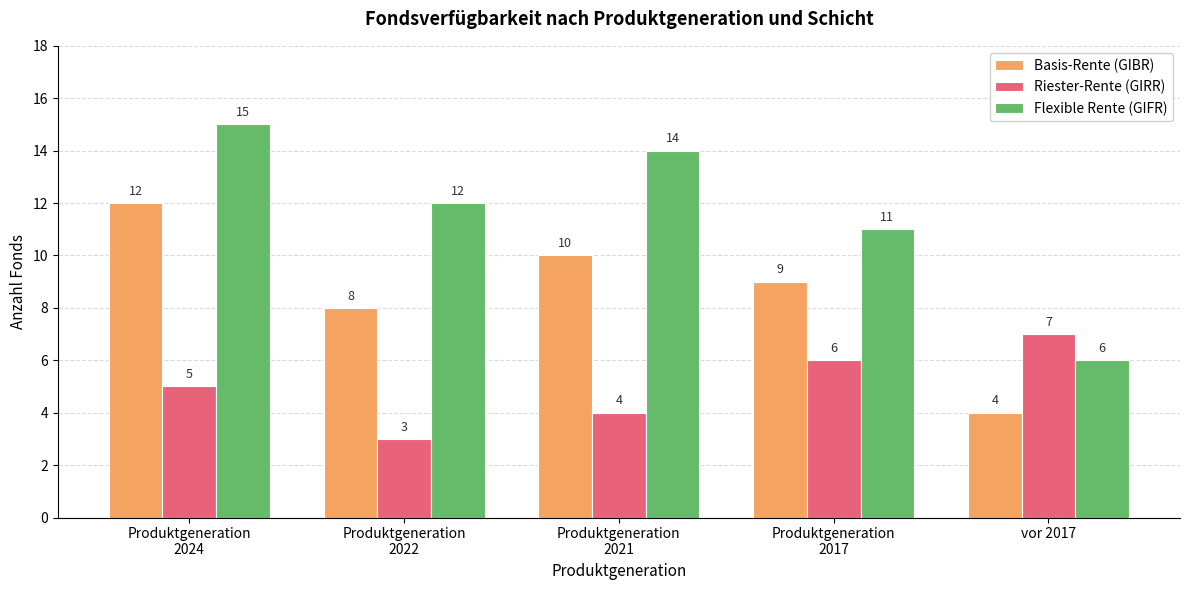

What is the maximum value for Flexible Rente (GIFR)?

15